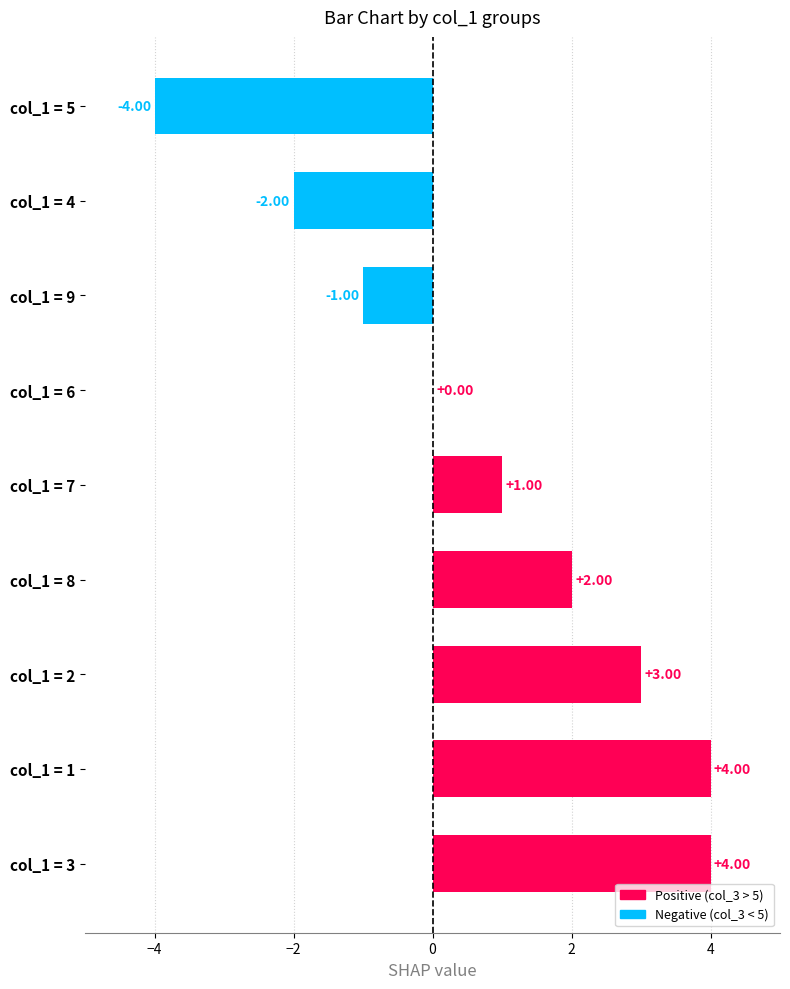

Which has a higher value, col_1 = 2 or col_1 = 8?

col_1 = 2